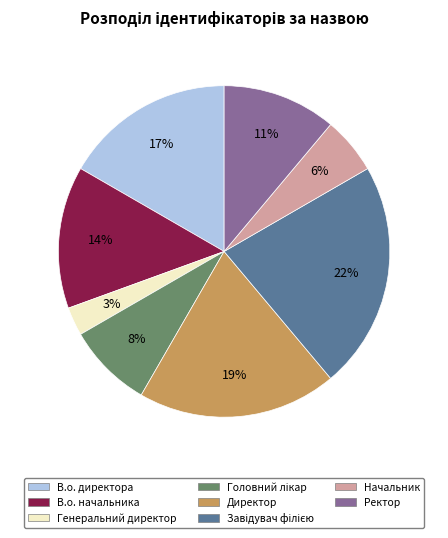

To the nearest percent, what is the difference between the largest and smallest slice percentages?

19%